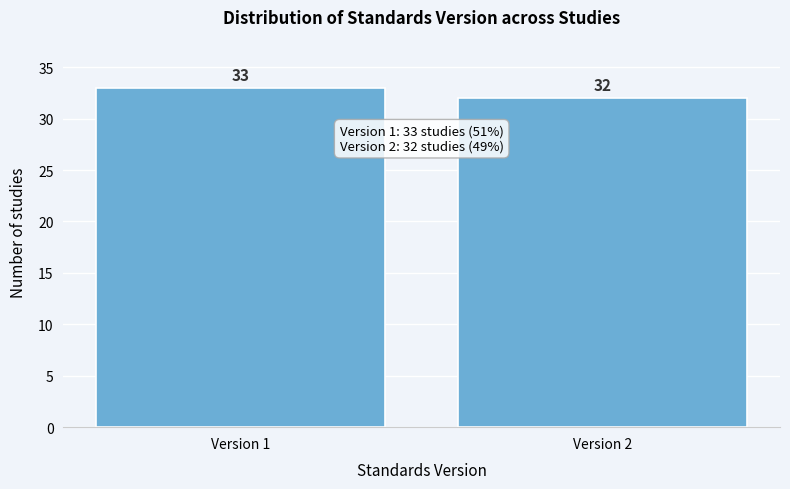

Reading left to right, what are all the values shown in this chart?

33	32